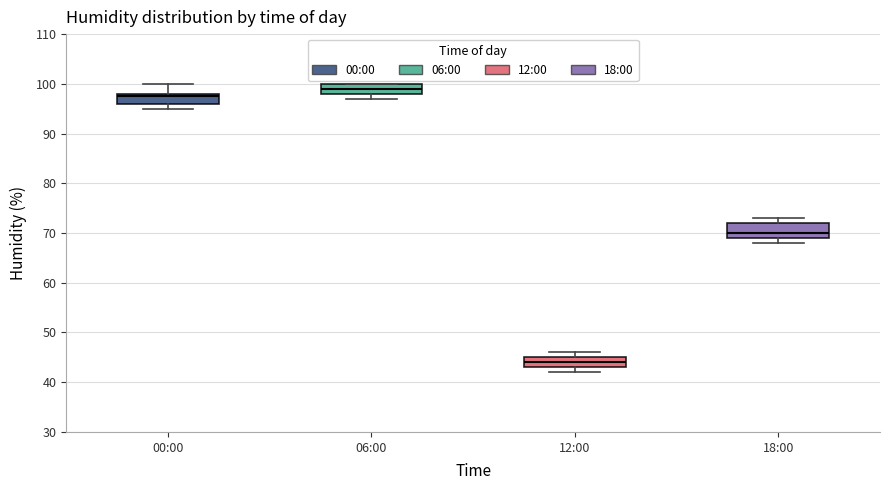

Which box's median line is the lowest?

12:00